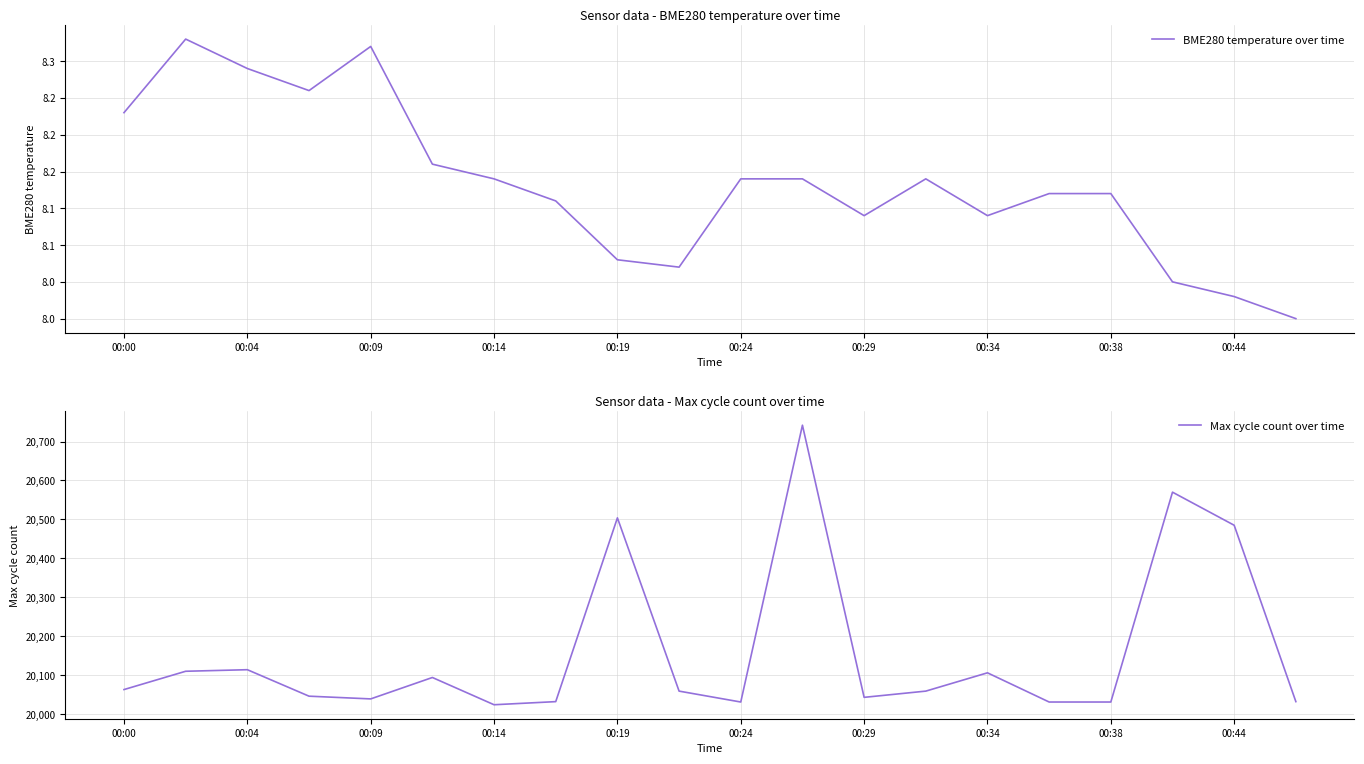

True or false: Max cycle count over time has more than 1 interior local peaks.

True